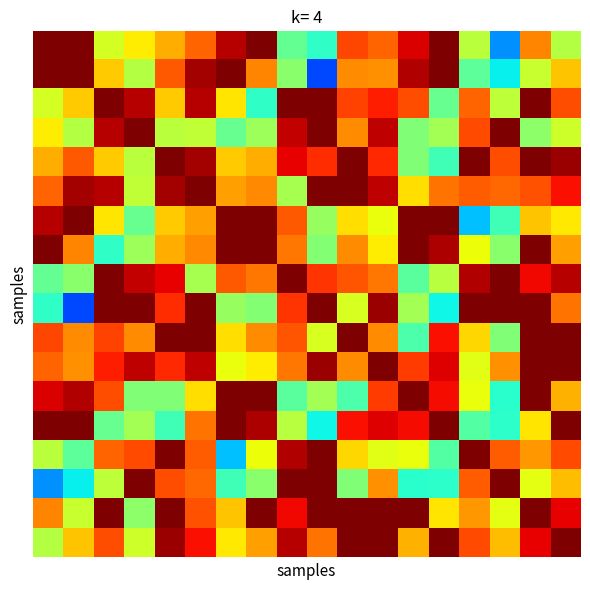

What is the greatest value displayed?

1.0